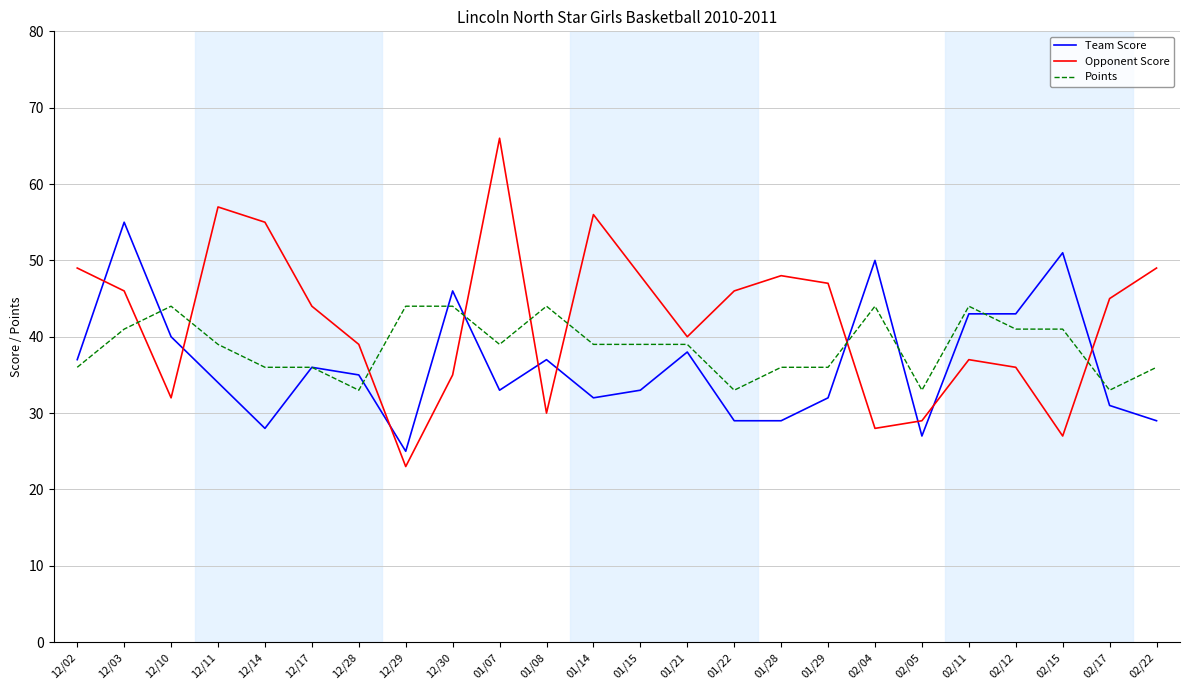

Is it true that Team Score equals 20 at 12/17?

False